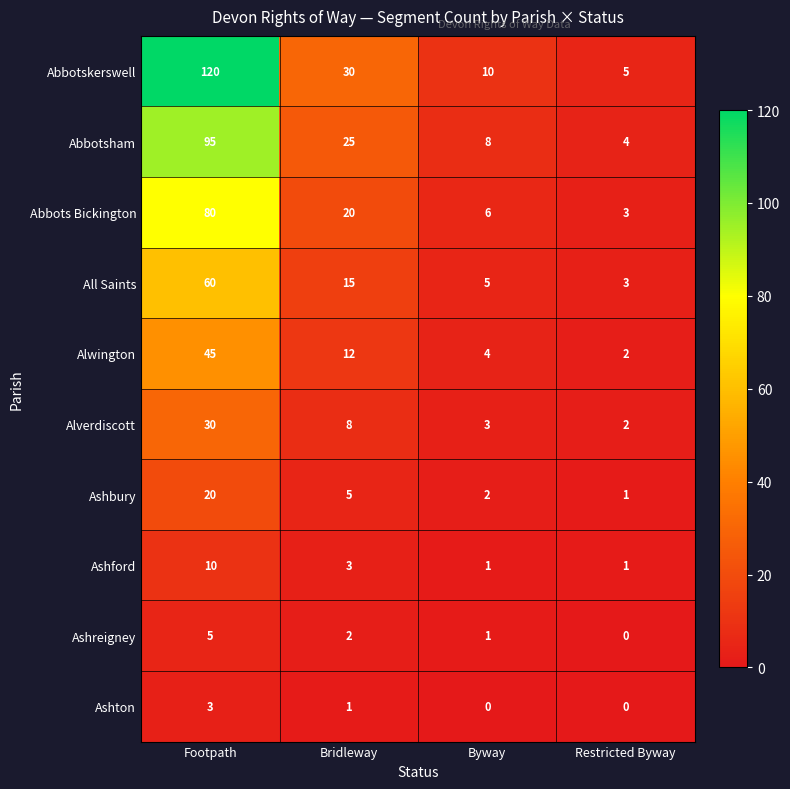

List the series in order of their peak value, lowest first.

Ashton, Ashreigney, Ashford, Ashbury, Alverdiscott, Alwington, All Saints, Abbots Bickington, Abbotsham, Abbotskerswell